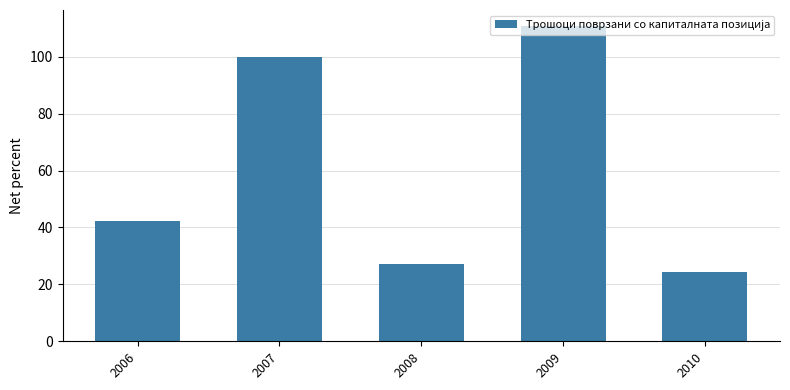

What is the value of the 4th bar from the left?

110.9